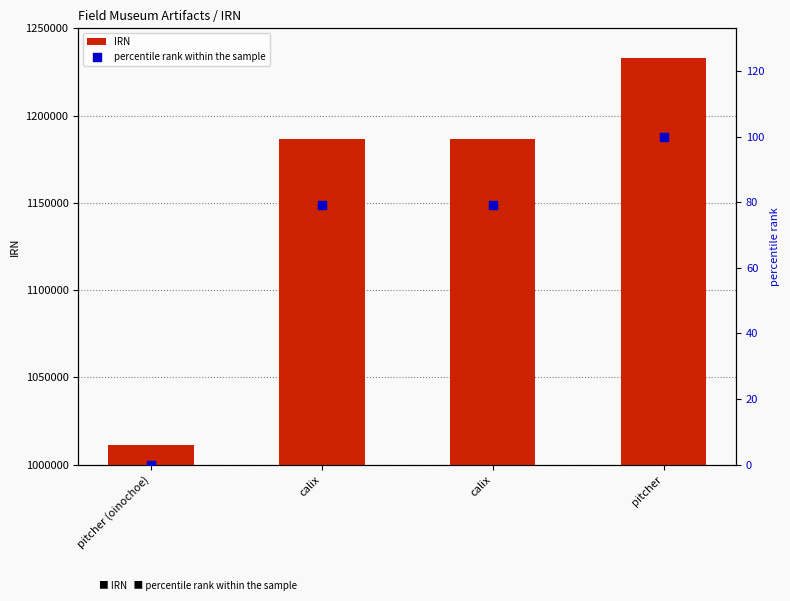

At which category is the sum across all series the highest?

pitcher